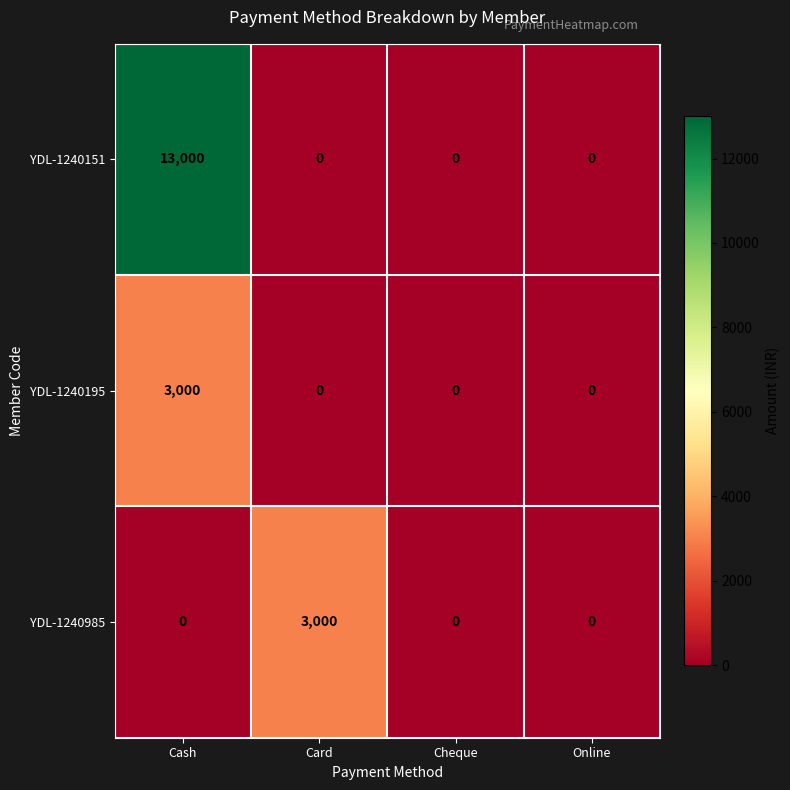

True or false: YDL-1240151 has a value of 13000 at Cash.

True